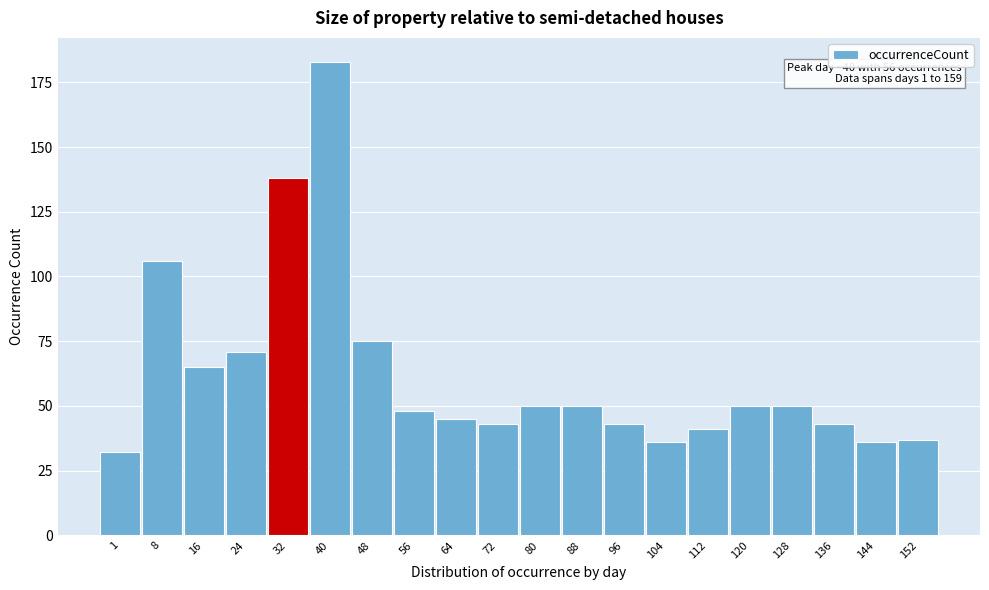

Reading left to right, transcribe all the data shown in this chart.

1=32	8=106	16=65	24=71	32=138	40=183	48=75	56=48	64=45	72=43	80=50	88=50	96=43	104=36	112=41	120=50	128=50	136=43	144=36	152=37